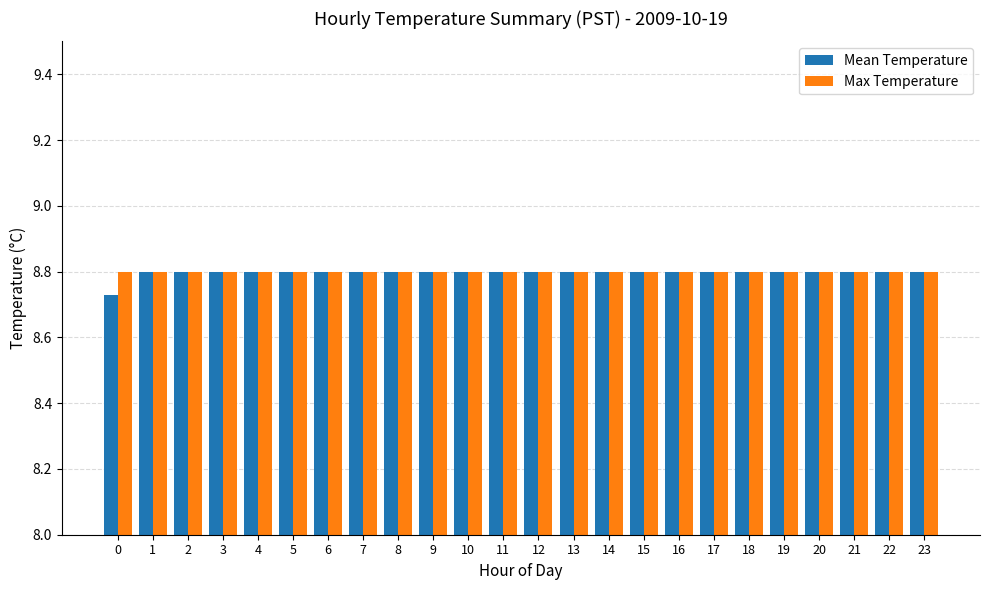

At how many categories does at least one series exceed 8?

24